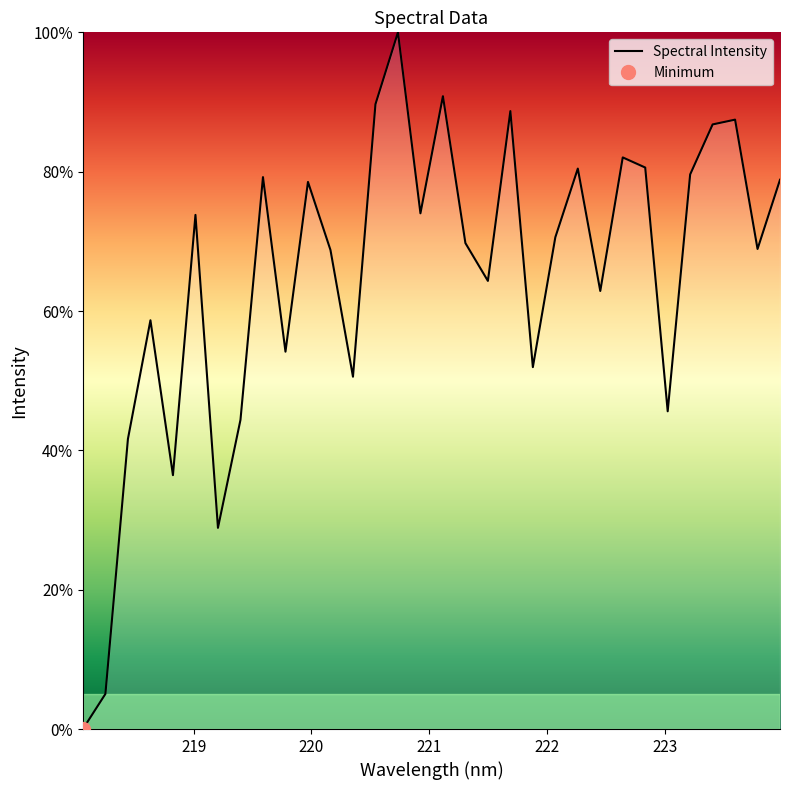

What is the maximum value for Spectral Intensity?

100.0